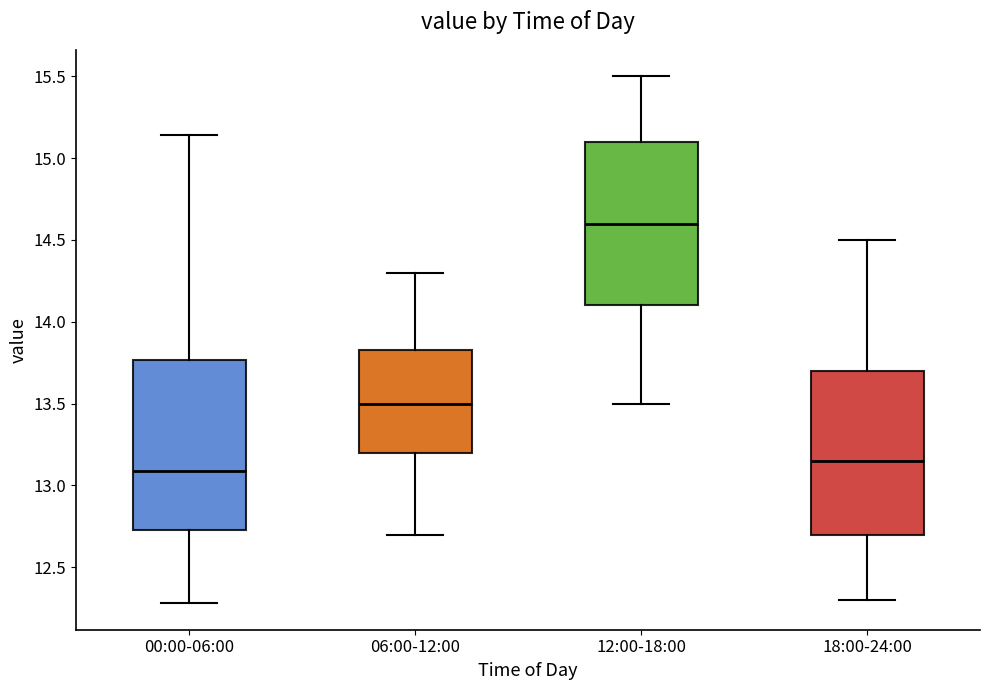

Reading left to right, read every box against the y-axis: the position of its median line, the range the box covers, and the ends of its whiskers. The values are not printed on the chart, so give them approximately, as read against the axis.

00:00-06:00: median 13.10, box 12.75 to 13.75, whiskers 12.30 to 15.15
06:00-12:00: median 13.50, box 13.20 to 13.85, whiskers 12.70 to 14.30
12:00-18:00: median 14.60, box 14.10 to 15.10, whiskers 13.50 to 15.50
18:00-24:00: median 13.15, box 12.70 to 13.70, whiskers 12.30 to 14.50